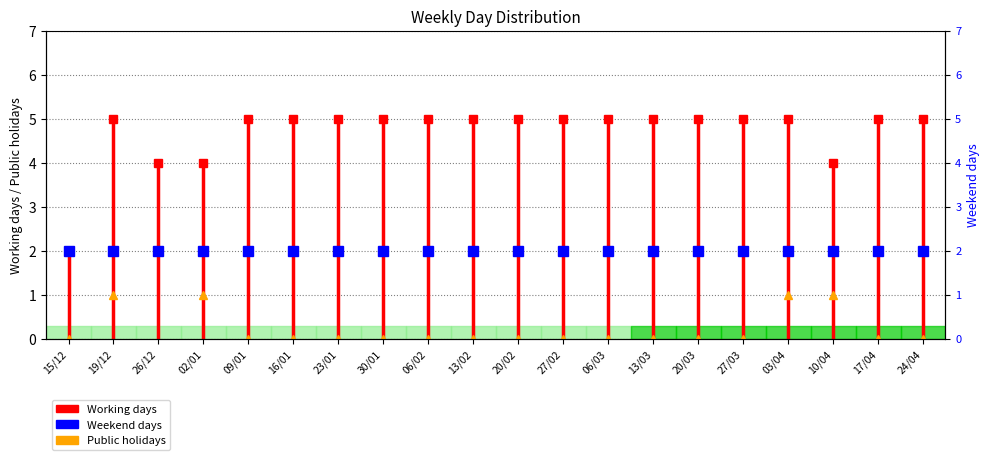

The value of Weekend days at 13/02 is 2. True or false?

True